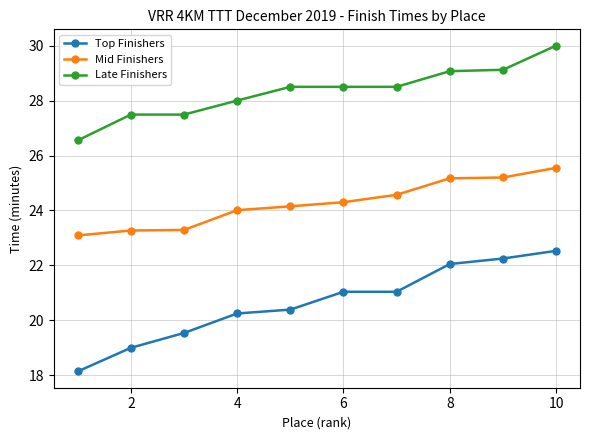

True or false: Top Finishers and Mid Finishers intersect in this chart.

False